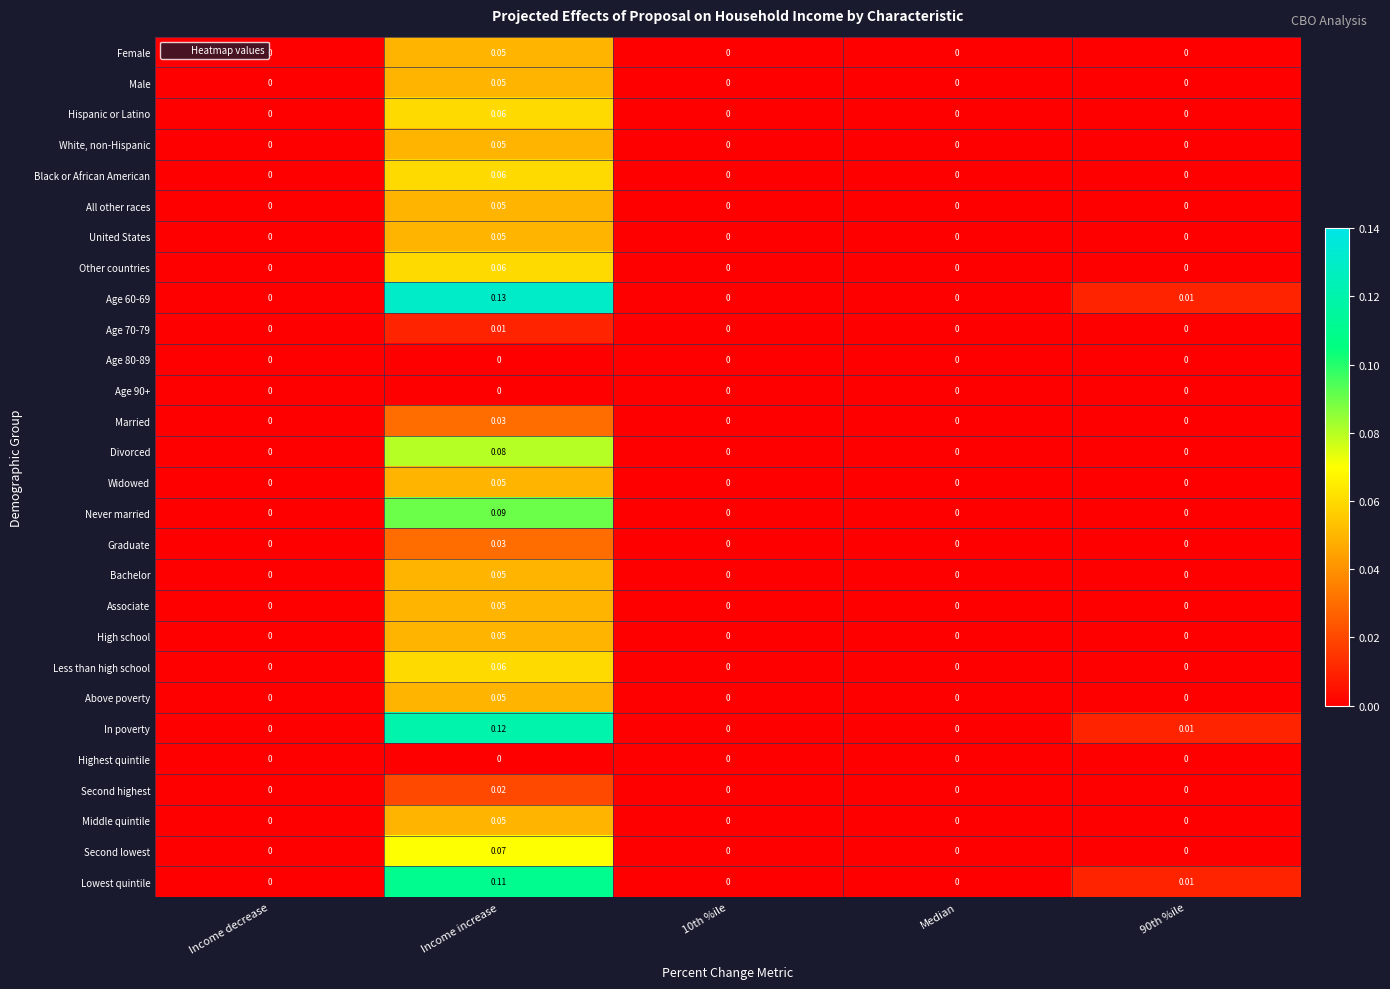

How many categories are shown in the chart?

5